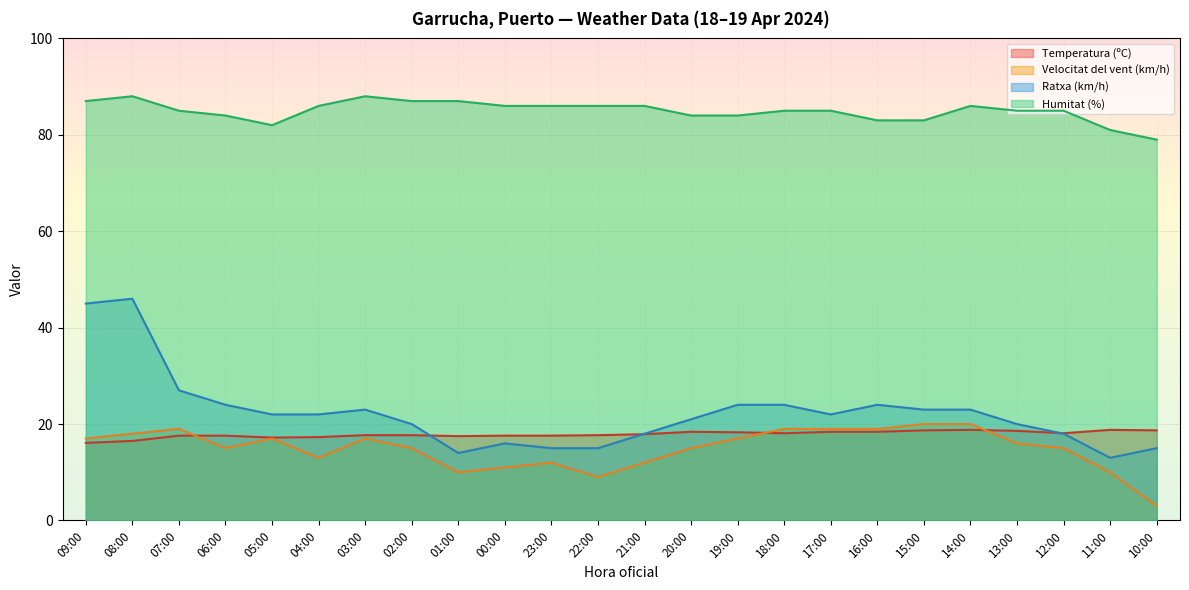

True or false: Velocitat del vent (km/h) and Ratxa (km/h) cross at least once.

False